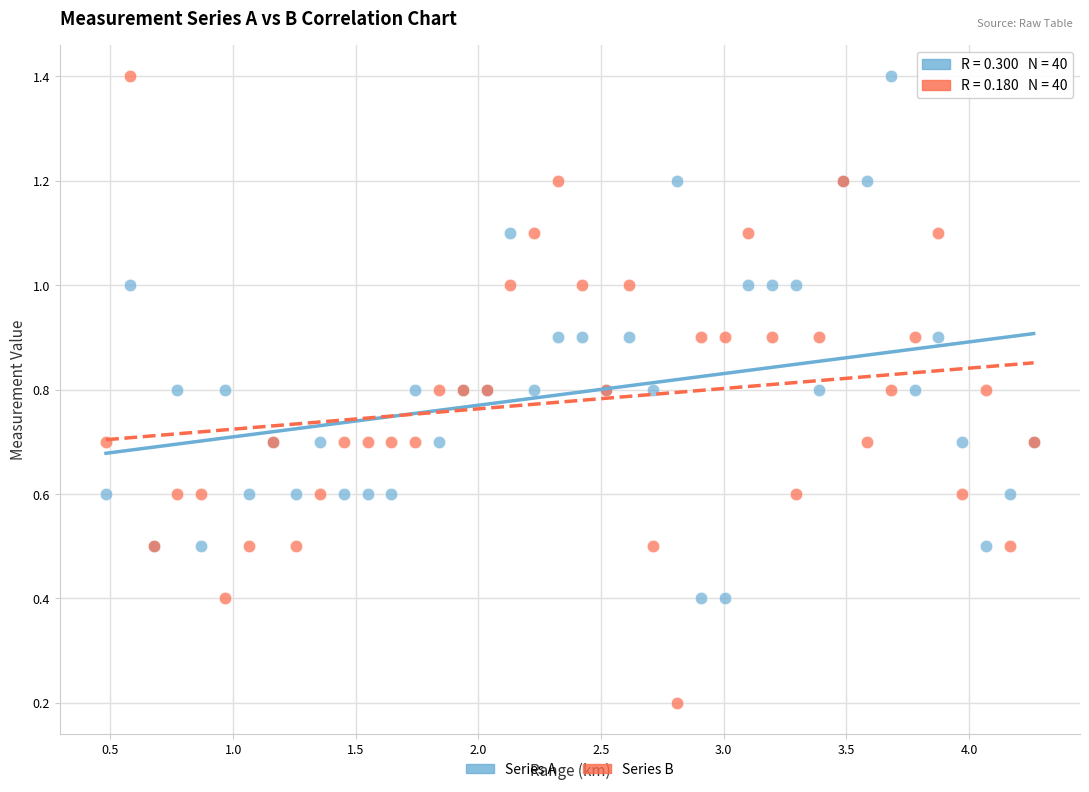

Which series has the largest Y range (max minus min)?

Series B